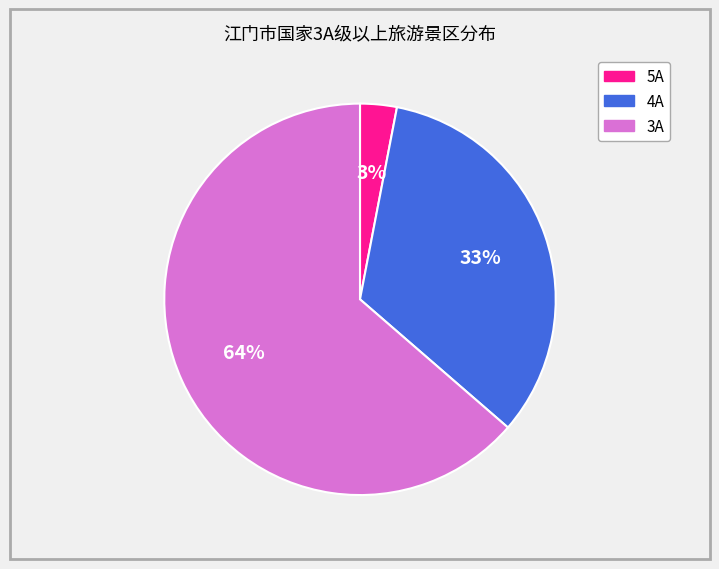

How many slices are in this pie chart?

3